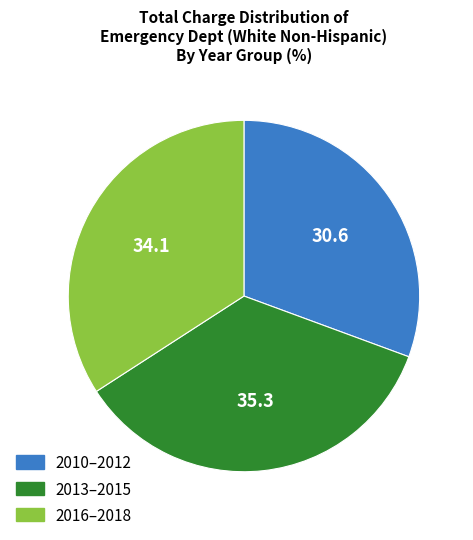

What is the smallest slice in the pie chart?

2010–2012